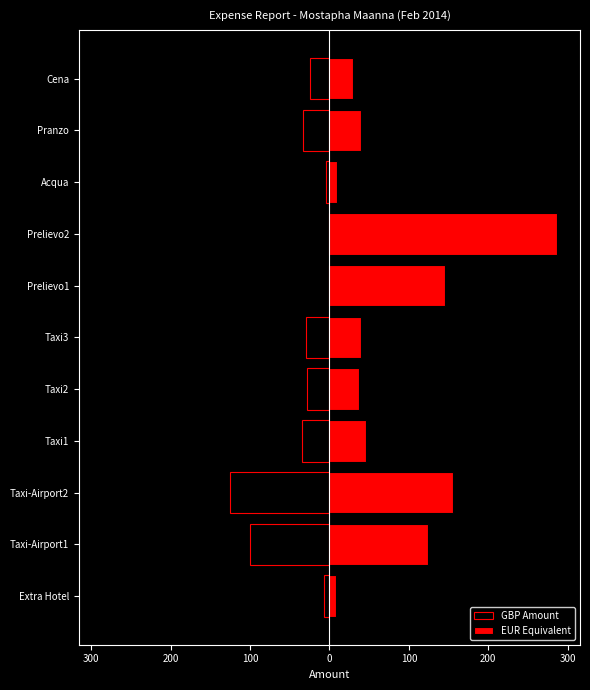

What are all the series names shown in the legend?

GBP Amount, EUR Equivalent